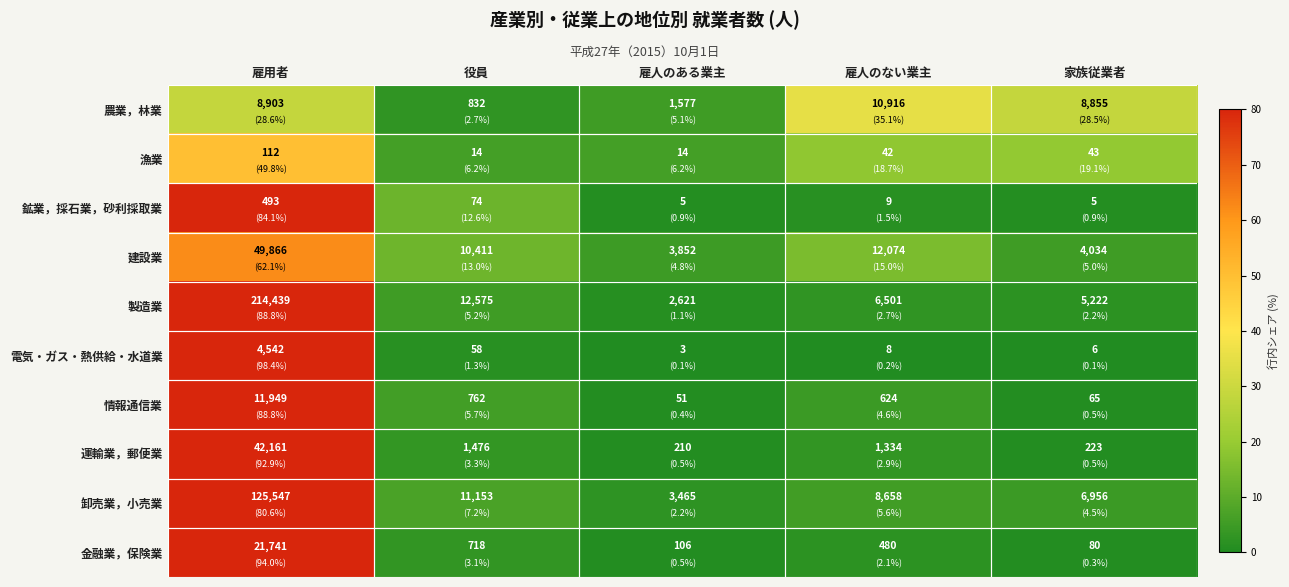

What is the average value of the 農業，林業 series?

6217